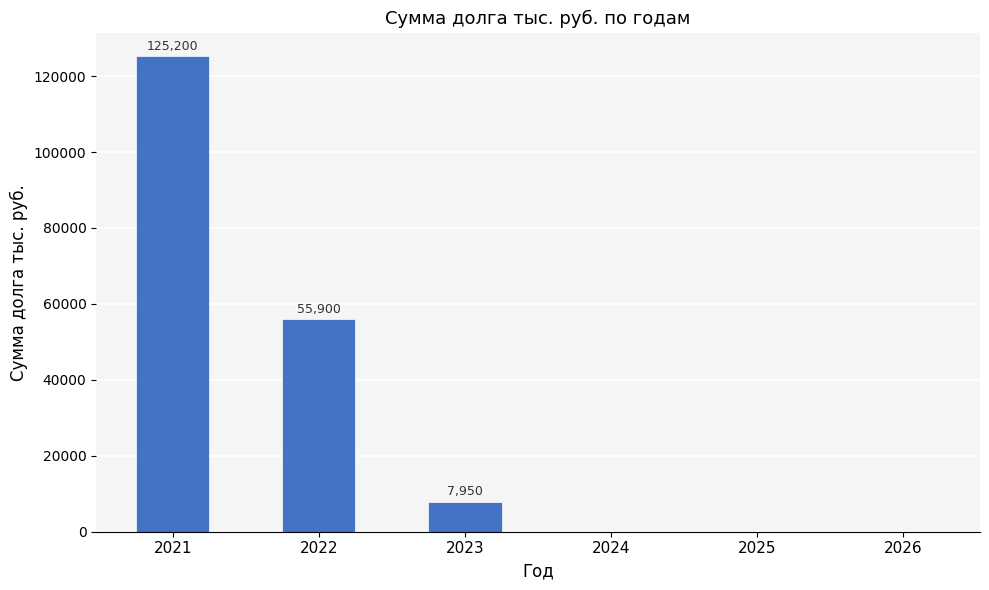

Reading left to right, extract all data points from this chart.

125200	55900	7950	0	0	0